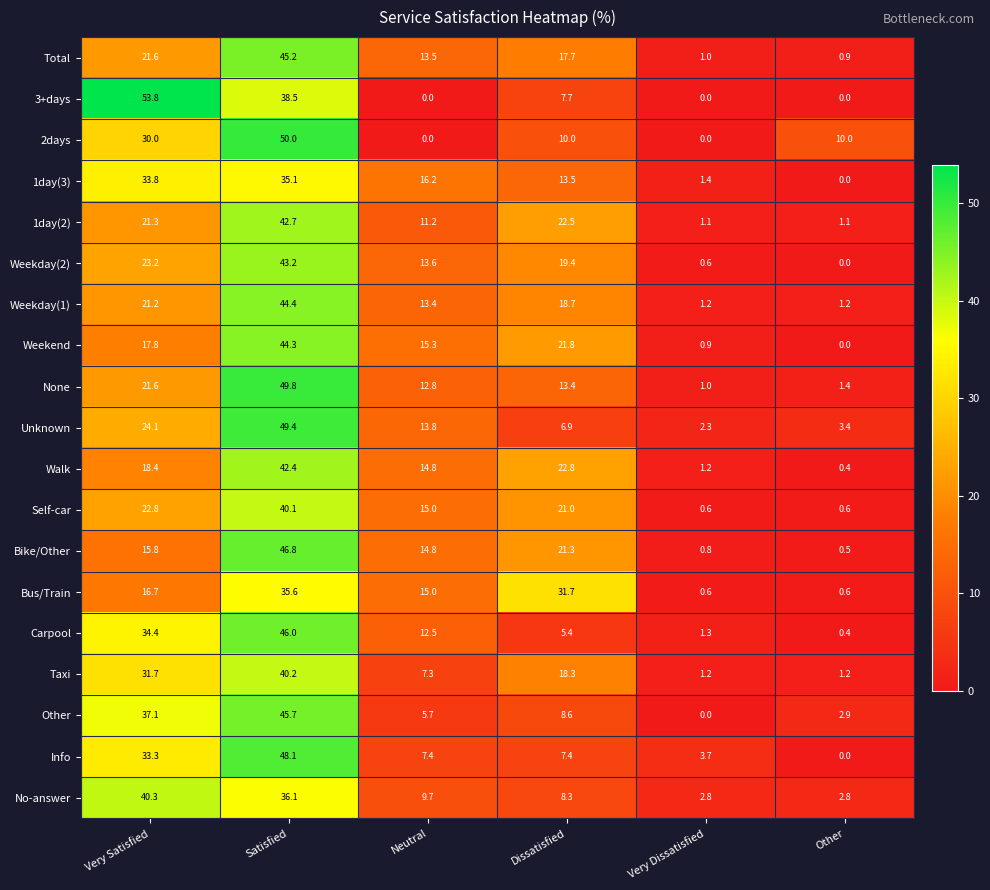

List the series in order of their peak value, highest first.

3+days, 2days, None, Unknown, Info, Bike/Other, Carpool, Other, Total, Weekday(1), Weekend, Weekday(2), 1day(2), Walk, No-answer, Taxi, Self-car, Bus/Train, 1day(3)